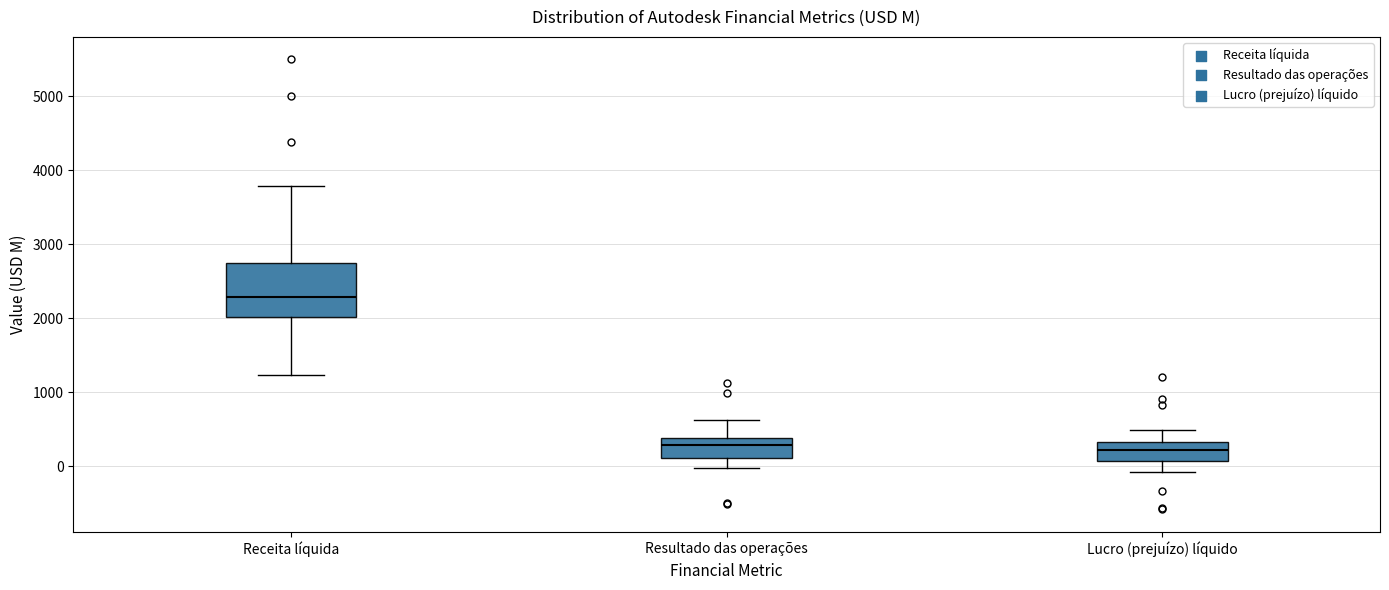

Reading left to right, read every box against the y-axis: the position of its median line, the range the box covers, and the ends of its whiskers. The values are not printed on the chart, so give them approximately, as read against the axis.

Receita líquida: median 2300, box 2000 to 2700, whiskers 1200 to 3800
Resultado das operações: median 300, box 100 to 400, whiskers 0 to 600
Lucro (prejuízo) líquido: median 200, box 100 to 300, whiskers -100 to 500